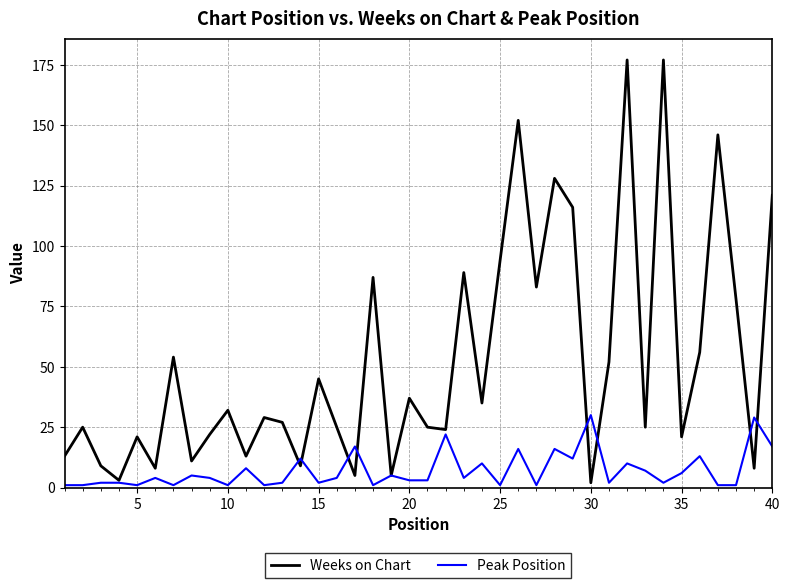

List the series in order of their overall mean, highest first.

Weeks on Chart, Peak Position